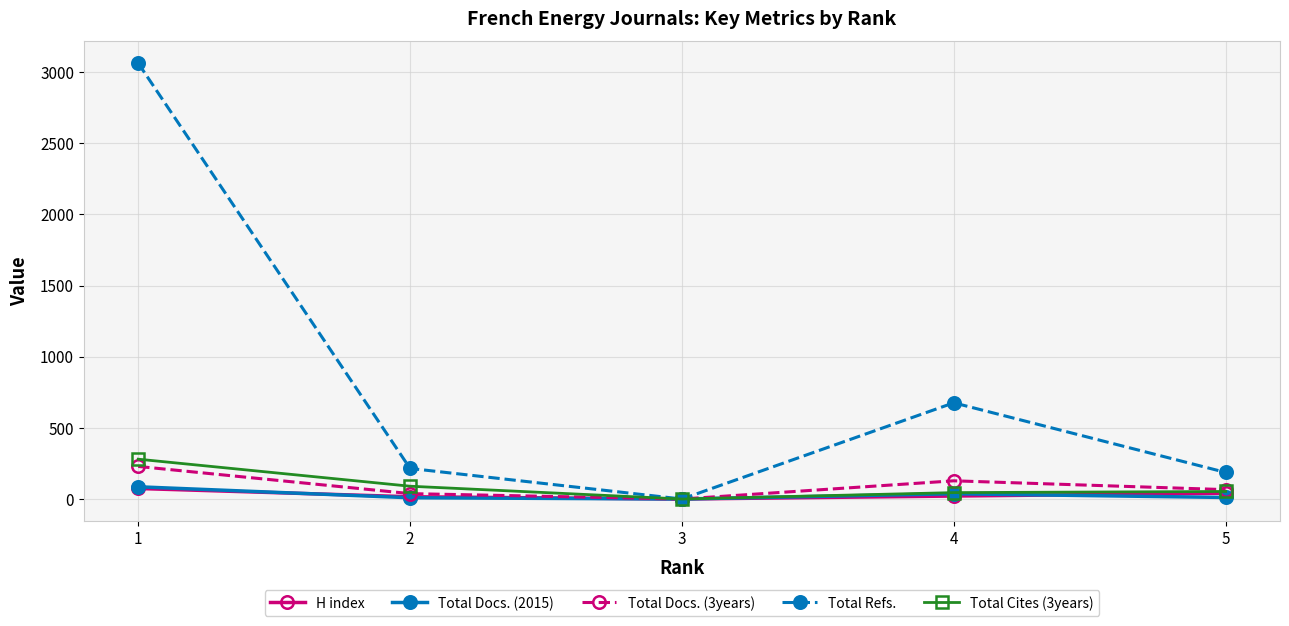

At which category is the sum across all series the highest?

1